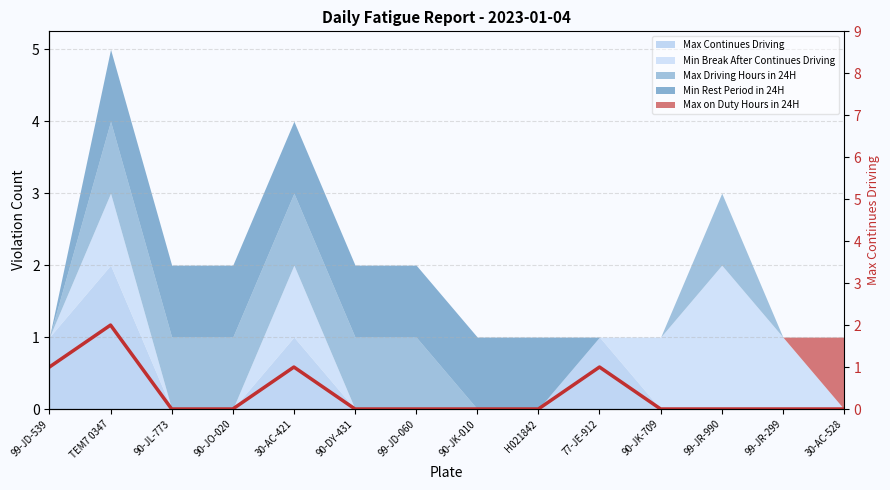

What is the sum of all values?

5